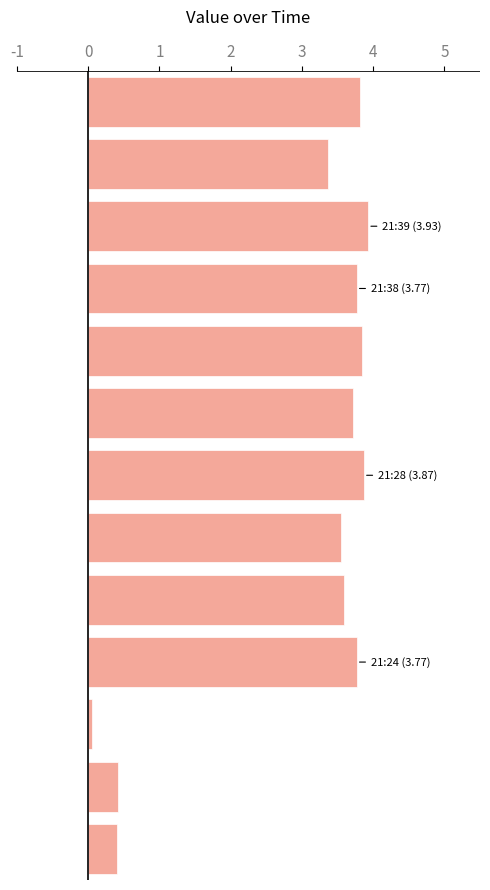

What is the maximum value shown in the chart?

3.9